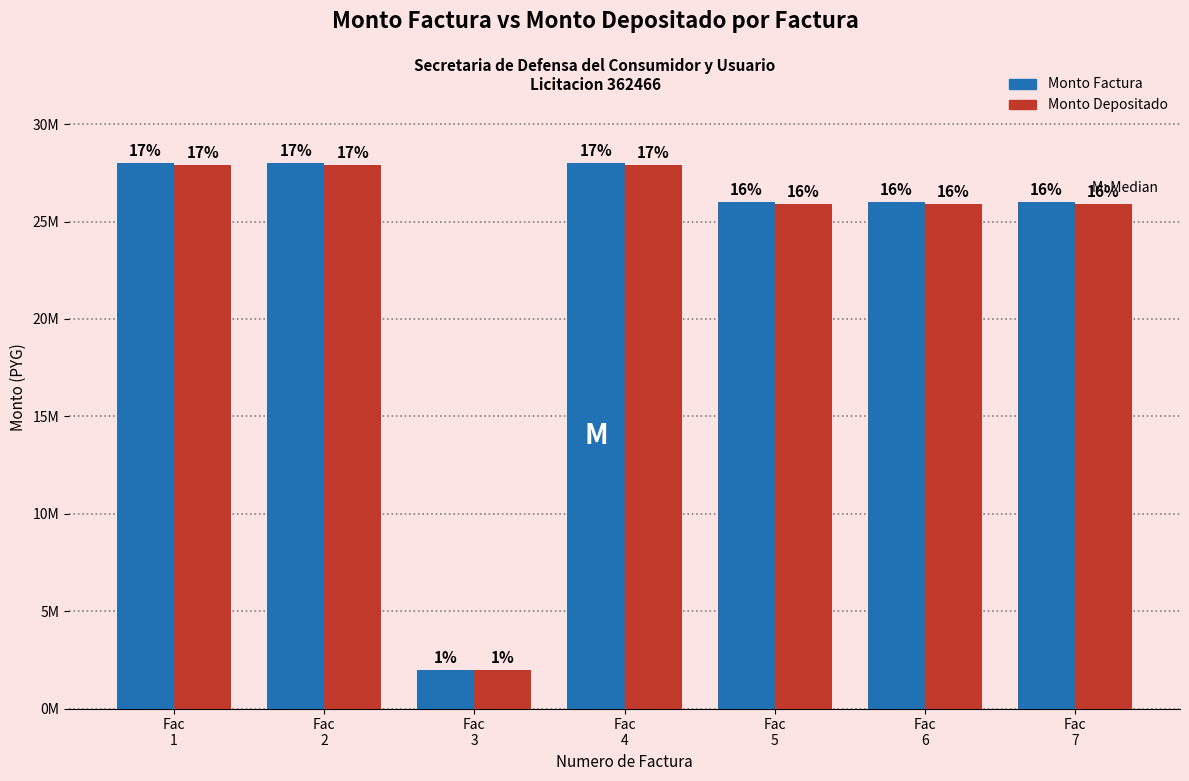

The value of monto_depositado_proveedor at Fac
4 is 27898182. True or false?

True